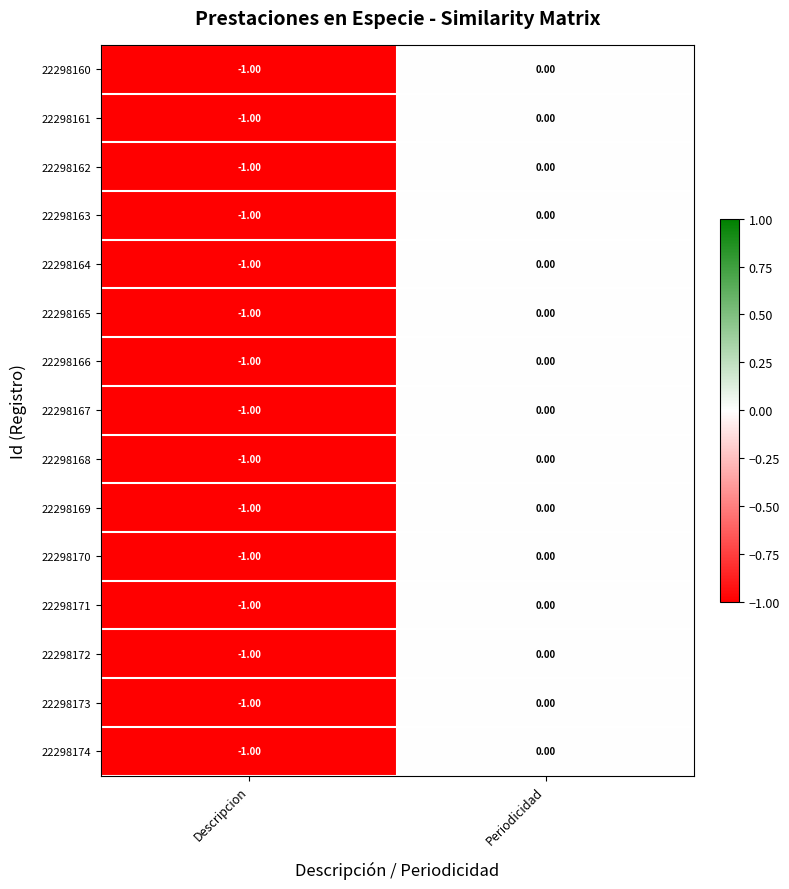

At which label is 22298171 closest to 0?

Periodicidad